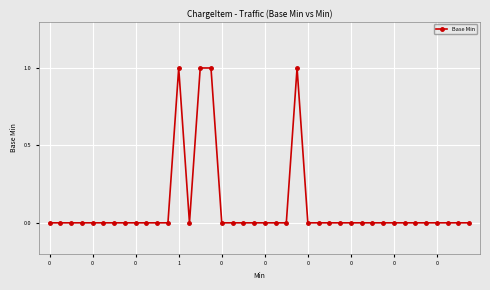

True or false: the data has more than 0 interior local peaks.

True